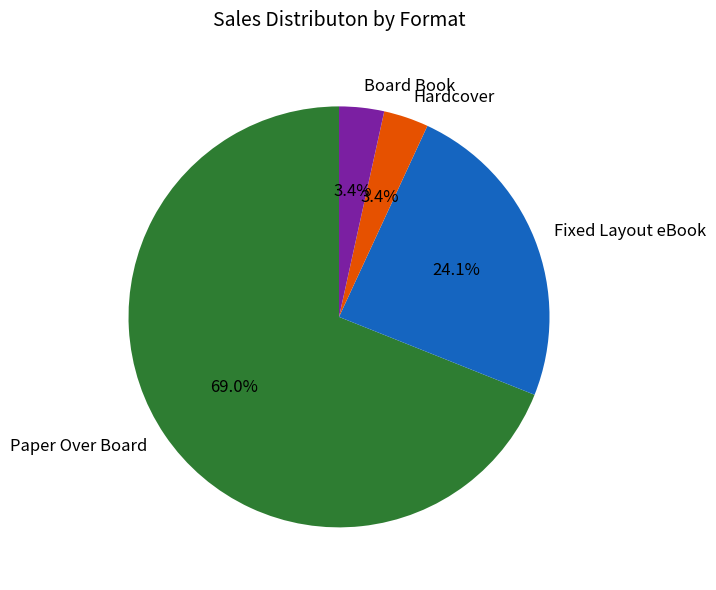

What is the largest slice in the pie chart?

Paper Over Board